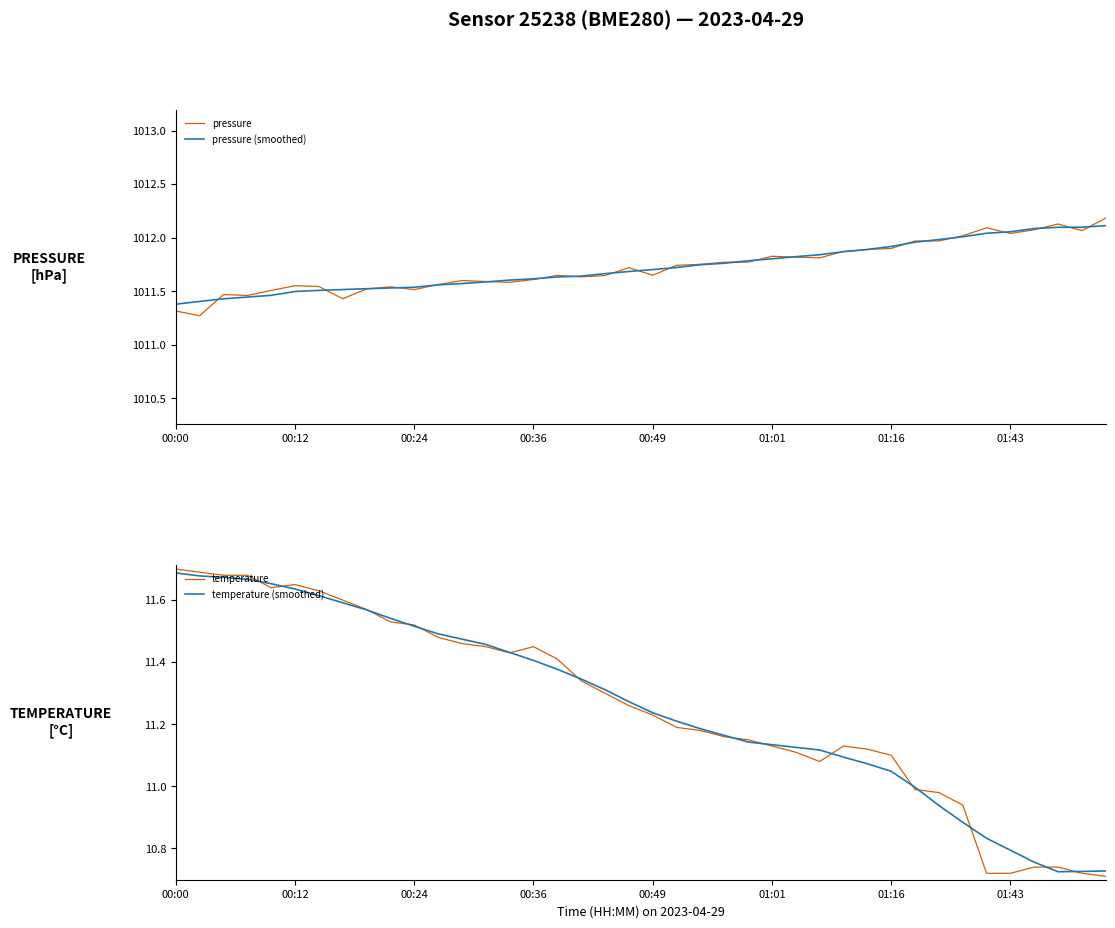

The pressure (smoothed) series shows 703.3 at 01:43. True or false?

False